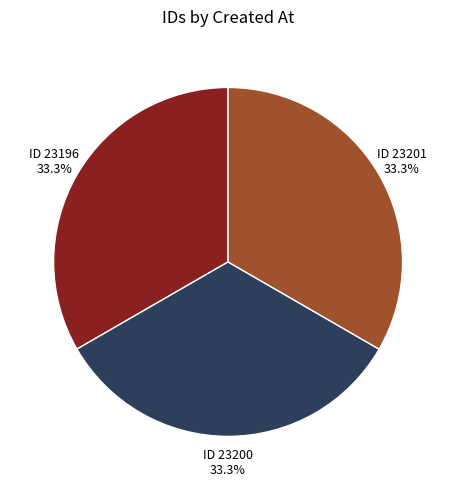

What is the ratio of the value at ID 23201 to the value at ID 23200?

1.0